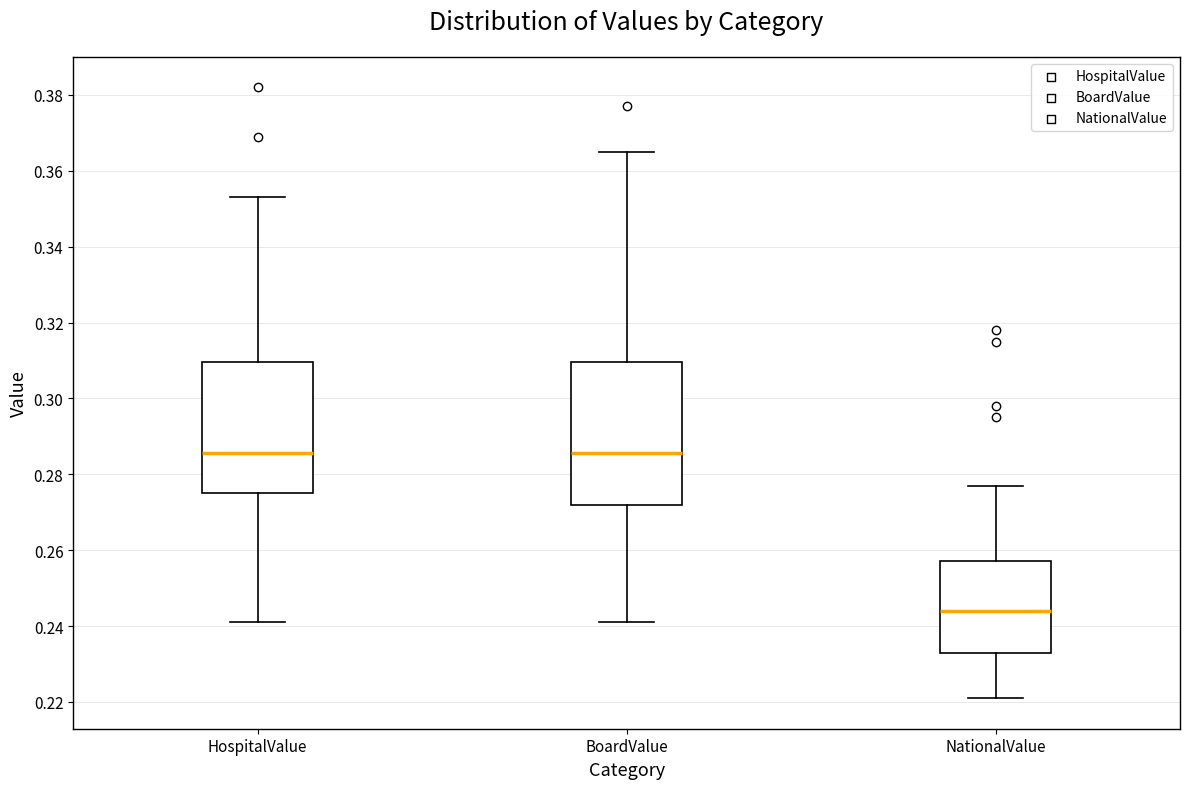

Reading left to right, transcribe this box plot: for each box, give where its median line is, the range the box spans, and where its two whiskers end, as read against the y-axis. The values are not printed on the chart, so give them approximately, as read against the axis.

HospitalValue: median 0.286, box 0.276 to 0.310, whiskers 0.242 to 0.354
BoardValue: median 0.286, box 0.272 to 0.310, whiskers 0.242 to 0.366
NationalValue: median 0.244, box 0.234 to 0.258, whiskers 0.222 to 0.278